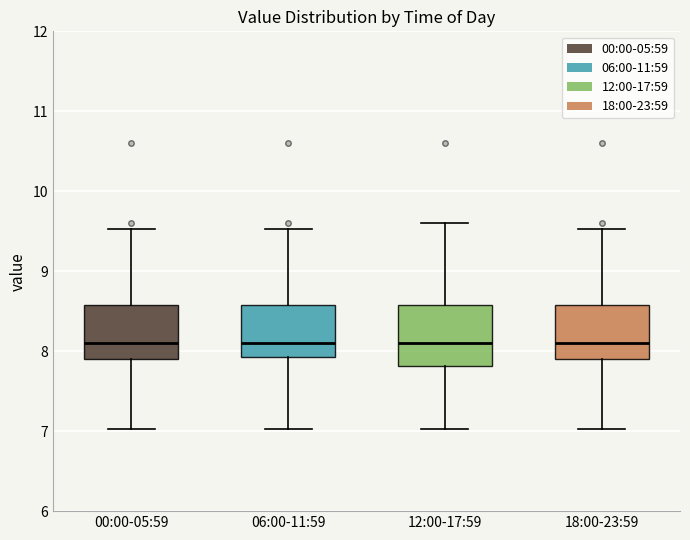

Reading left to right, read every box against the y-axis: the position of its median line, the range the box covers, and the ends of its whiskers. The values are not printed on the chart, so give them approximately, as read against the axis.

00:00-05:59: median 8.1, box 7.9 to 8.6, whiskers 7.0 to 9.5
06:00-11:59: median 8.1, box 7.9 to 8.6, whiskers 7.0 to 9.5
12:00-17:59: median 8.1, box 7.8 to 8.6, whiskers 7.0 to 9.6
18:00-23:59: median 8.1, box 7.9 to 8.6, whiskers 7.0 to 9.5